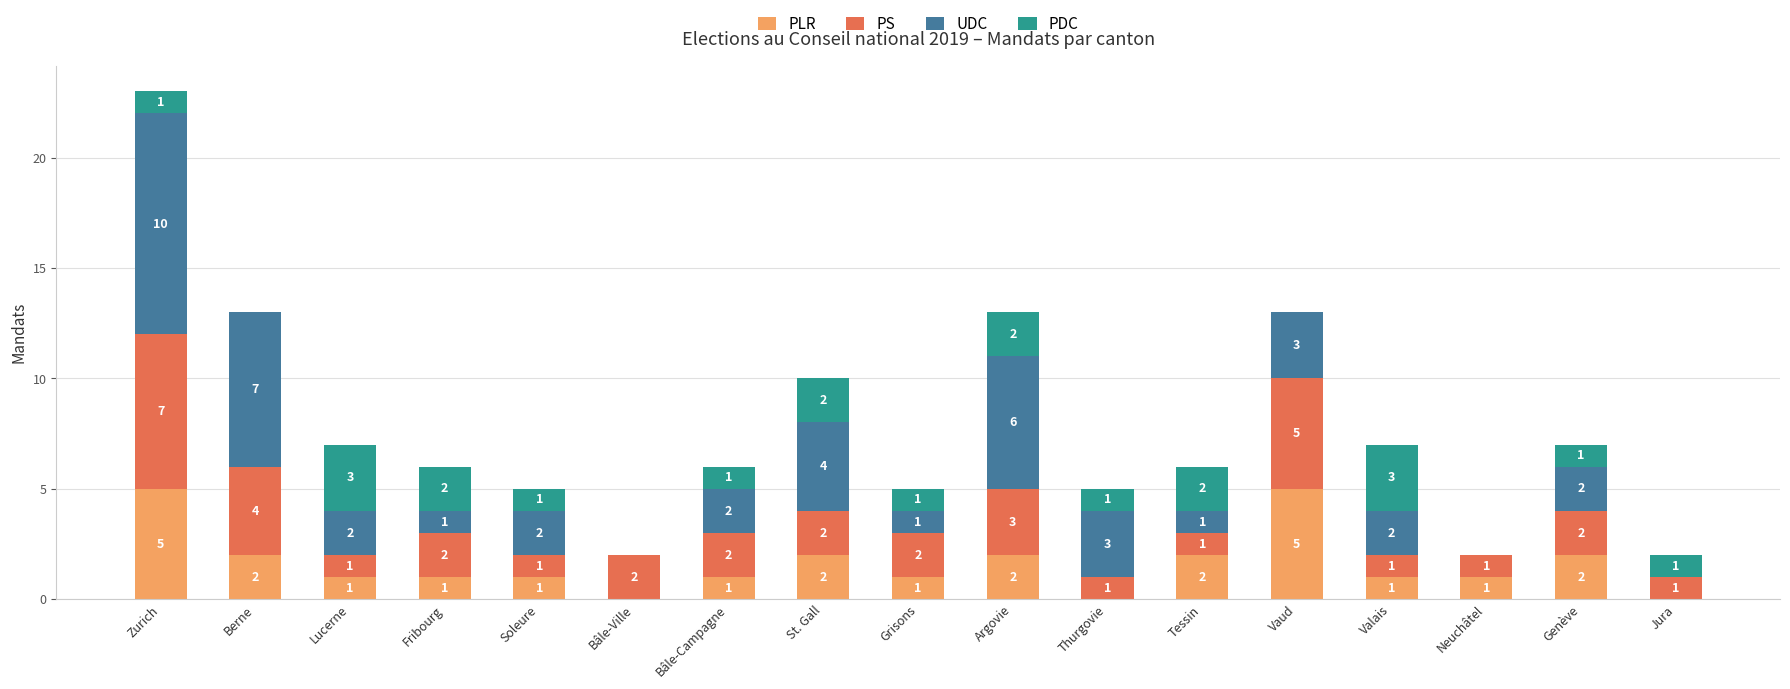

Reading left to right, list the values for the PLR series.

Zurich=5	Berne=2	Lucerne=1	Fribourg=1	Soleure=1	Bâle-Ville=0	Bâle-Campagne=1	St. Gall=2	Grisons=1	Argovie=2	Thurgovie=0	Tessin=2	Vaud=5	Valais=1	Neuchâtel=1	Genève=2	Jura=0